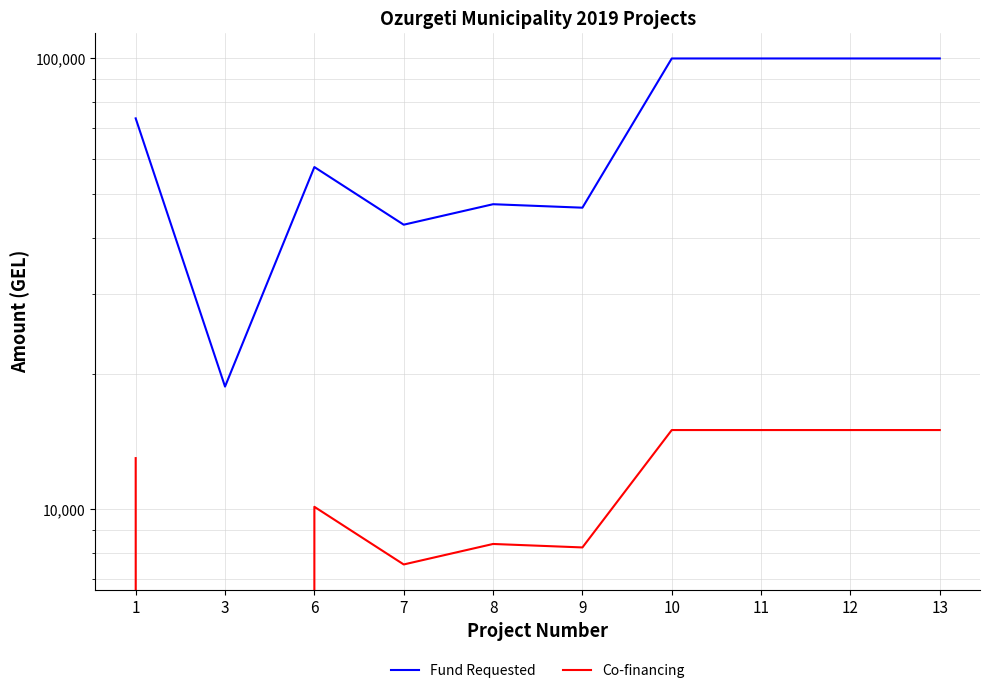

What is the approximate value of Co-financing at 12?

15000.0